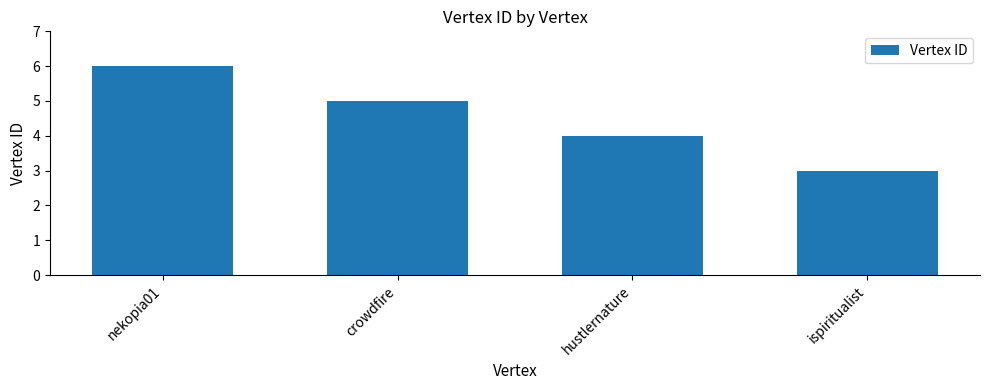

At which label does the data first exceed 5?

nekopia01